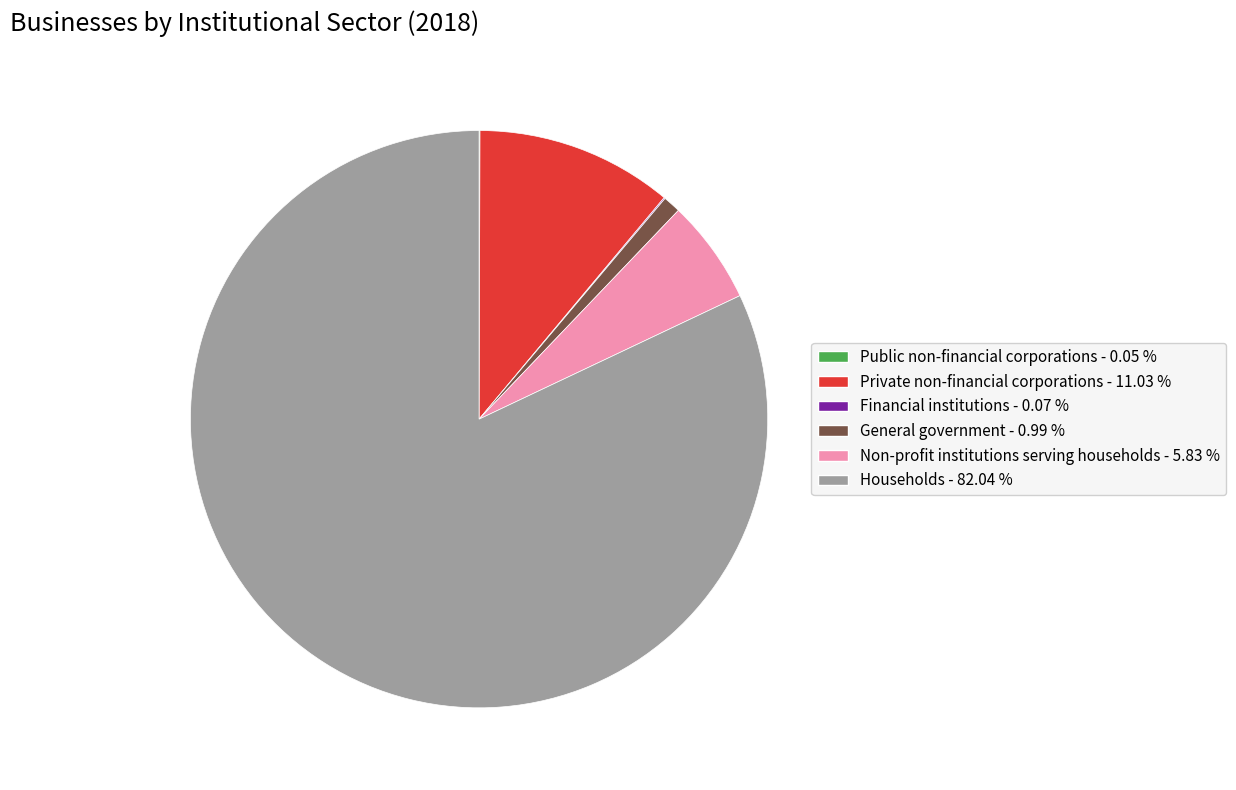

Which category has the biggest portion of the pie?

Households